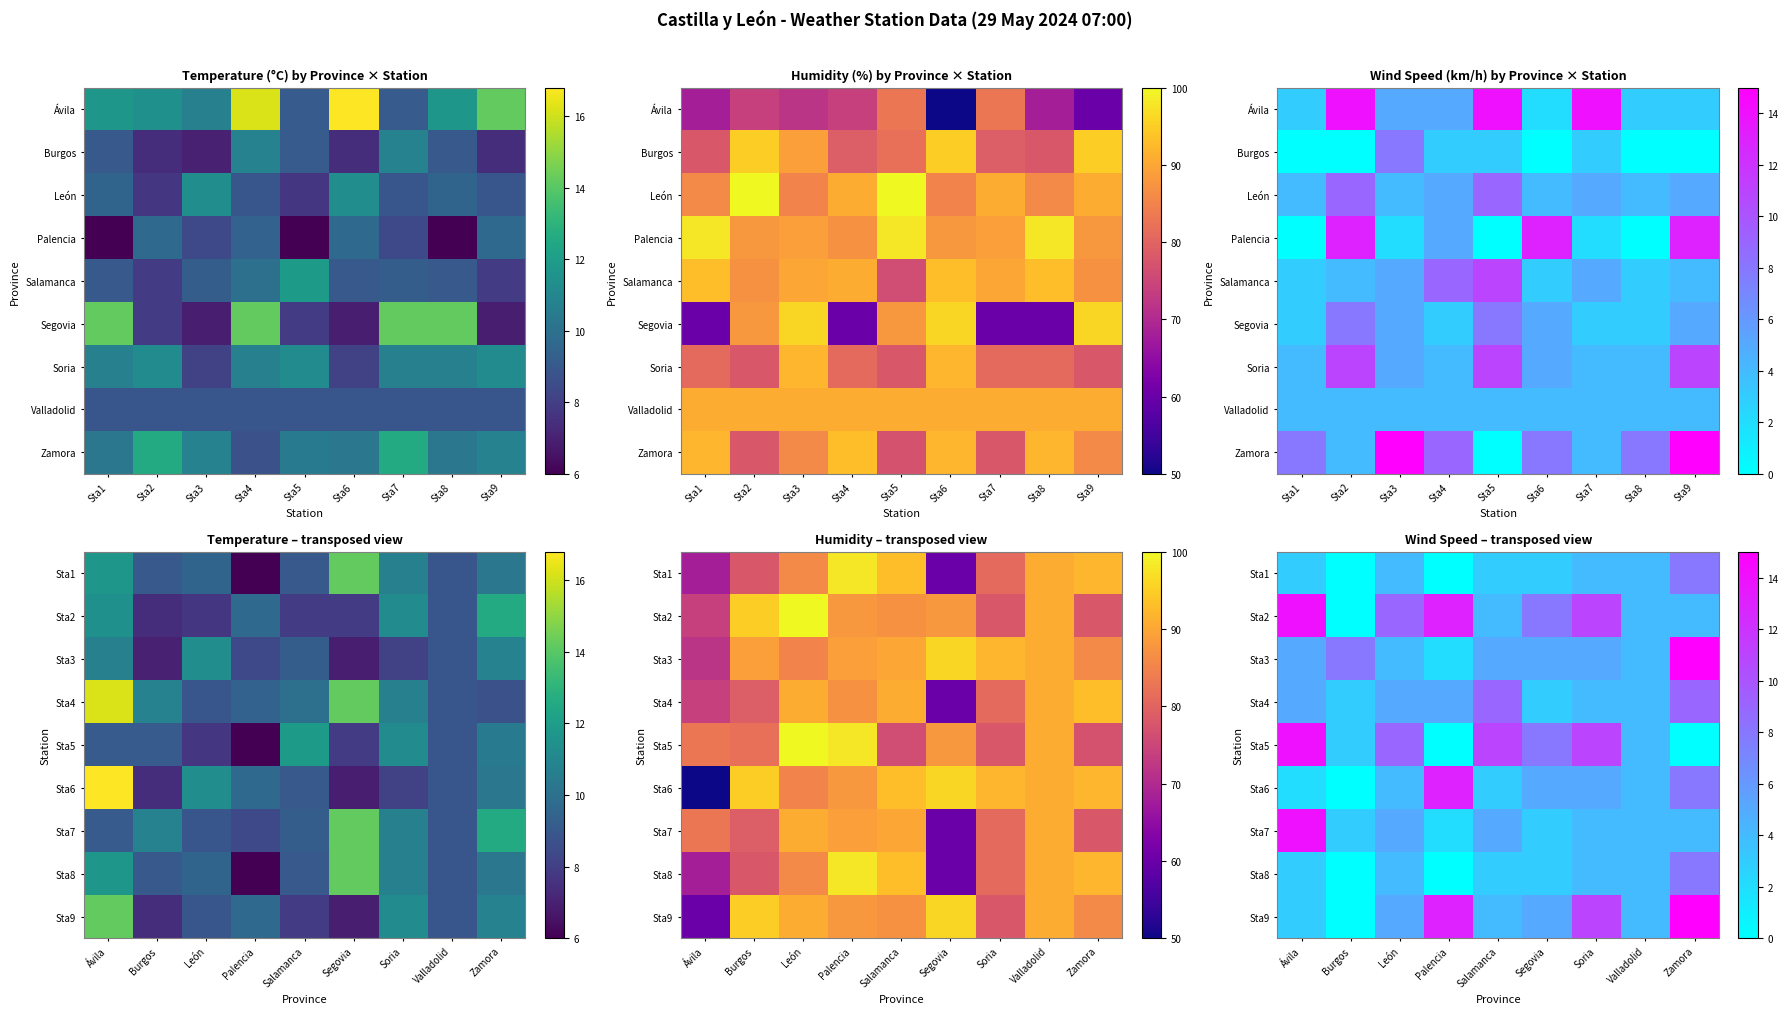

At how many categories does at least one series exceed 8?

6